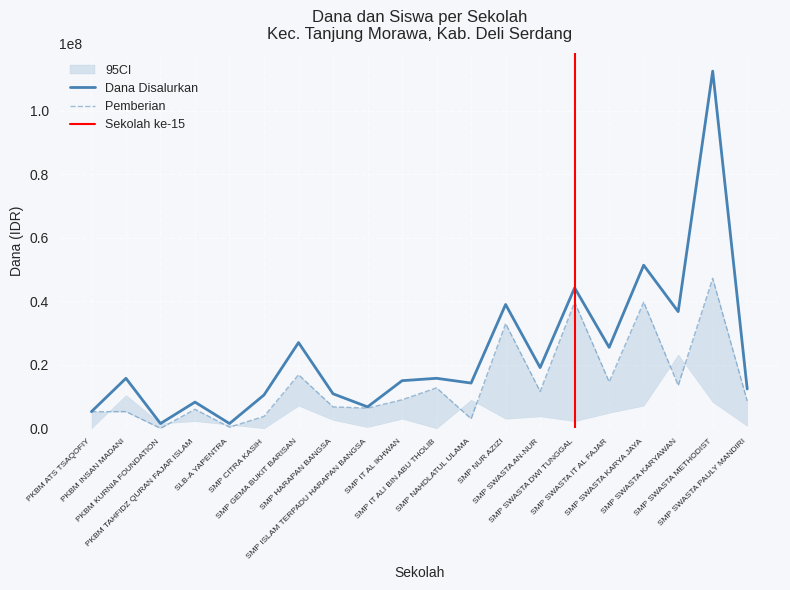

Where is the first local minimum for Pemberian?

PKBM KURNIA FOUNDATION